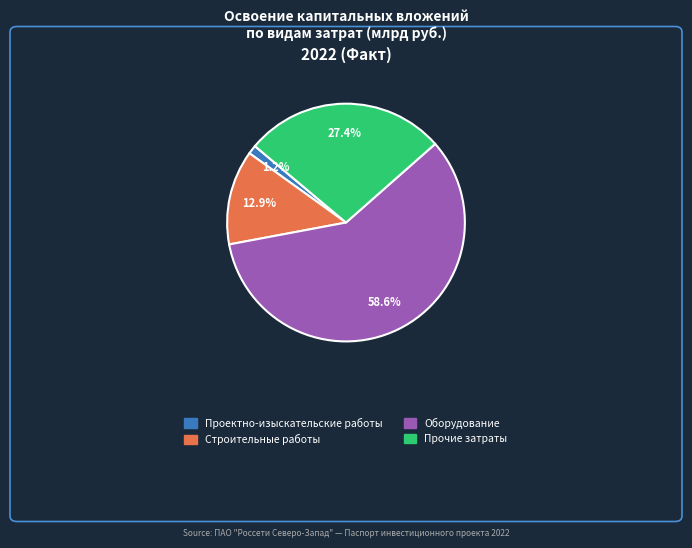

The Прочие затраты slice represents 27% of the pie. True or false?

True